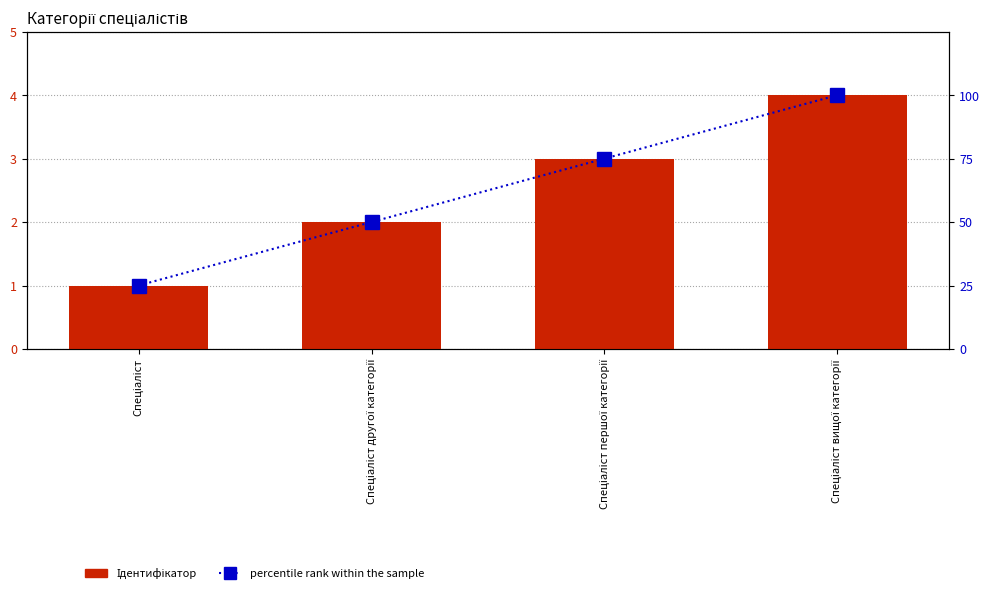

What is the average value of the Ідентифікатор series?

2